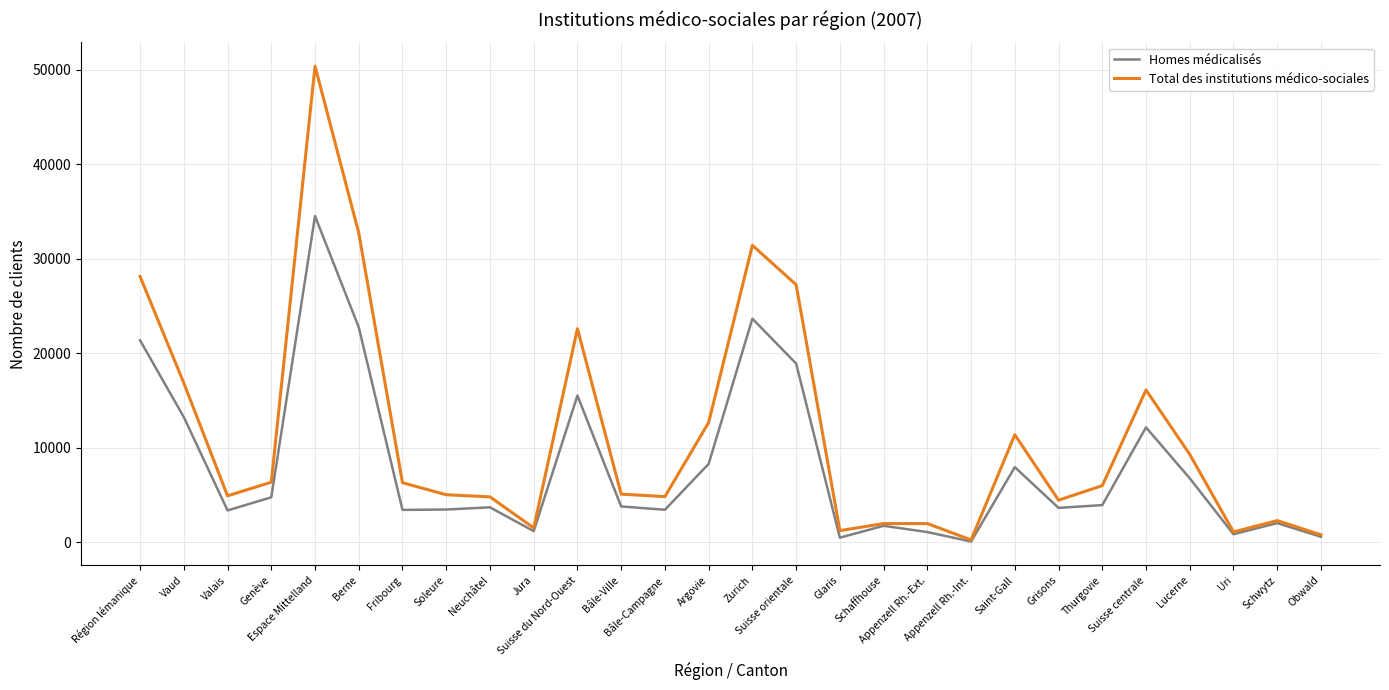

At which label does Total des institutions médico-sociales reach its minimum?

Appenzell Rh.-Int.